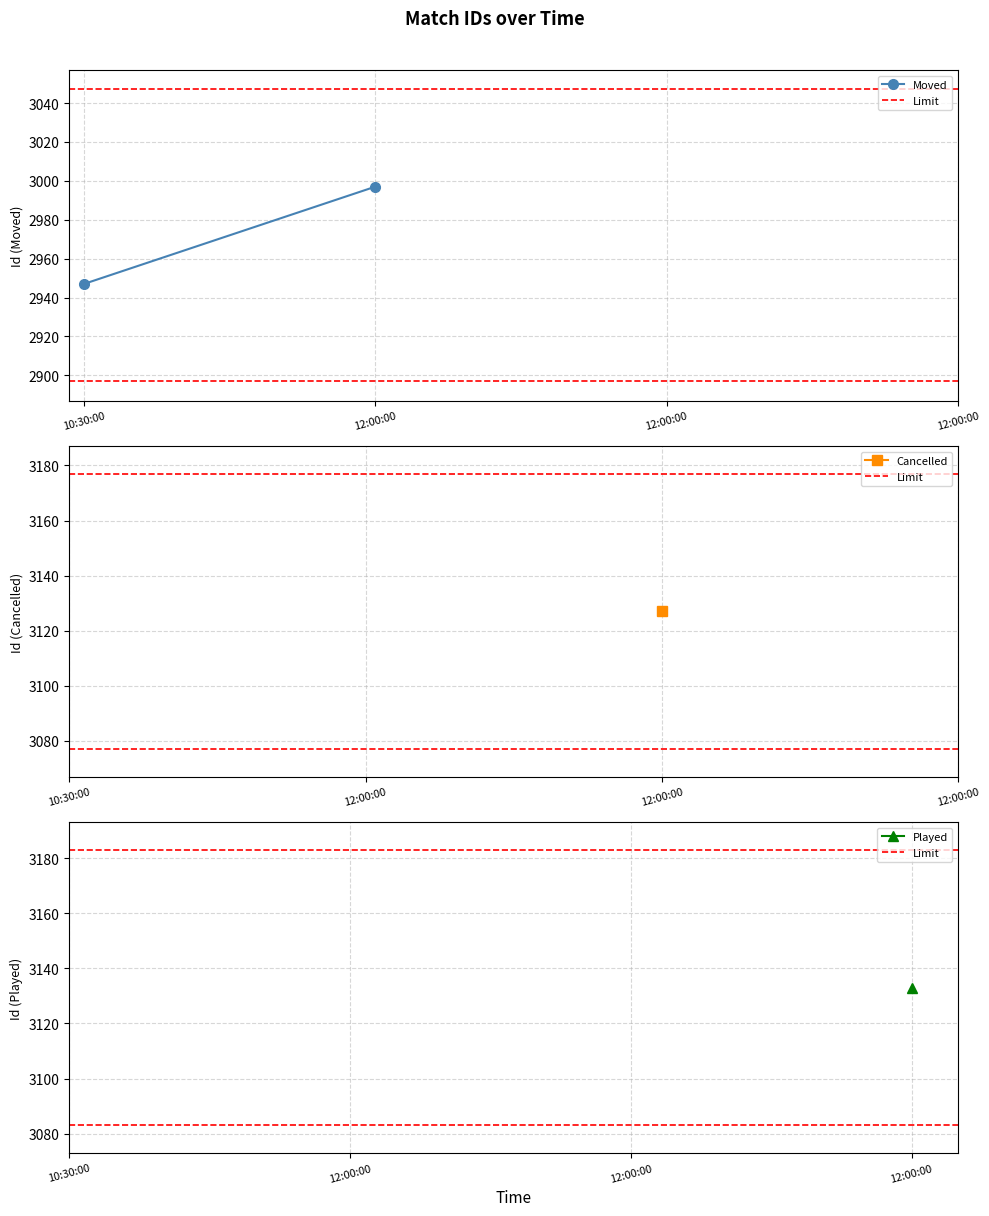

How many lines are shown in the chart?

2